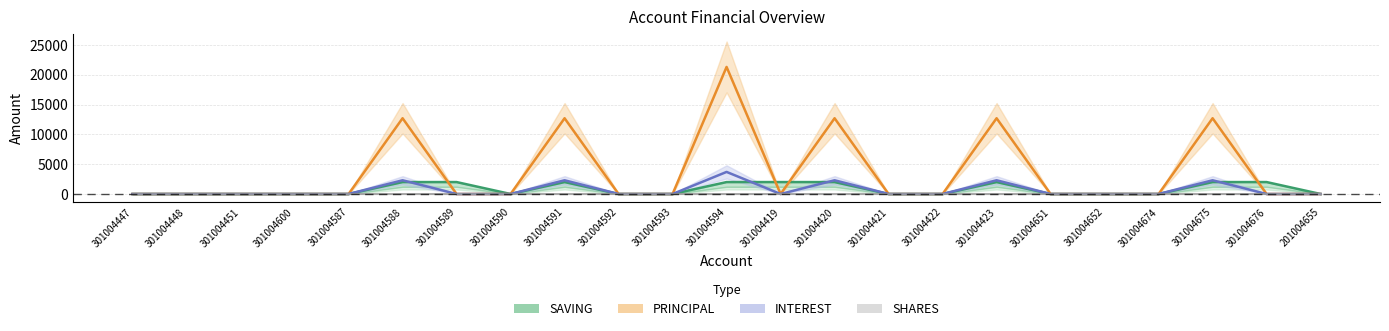

List the labels in order of SAVING value, smallest first.

301004447, 301004448, 301004451, 301004600, 301004587, 301004590, 301004592, 301004593, 301004421, 301004422, 301004651, 301004652, 301004674, 201004655, 301004588, 301004589, 301004591, 301004594, 301004419, 301004420, 301004423, 301004675, 301004676